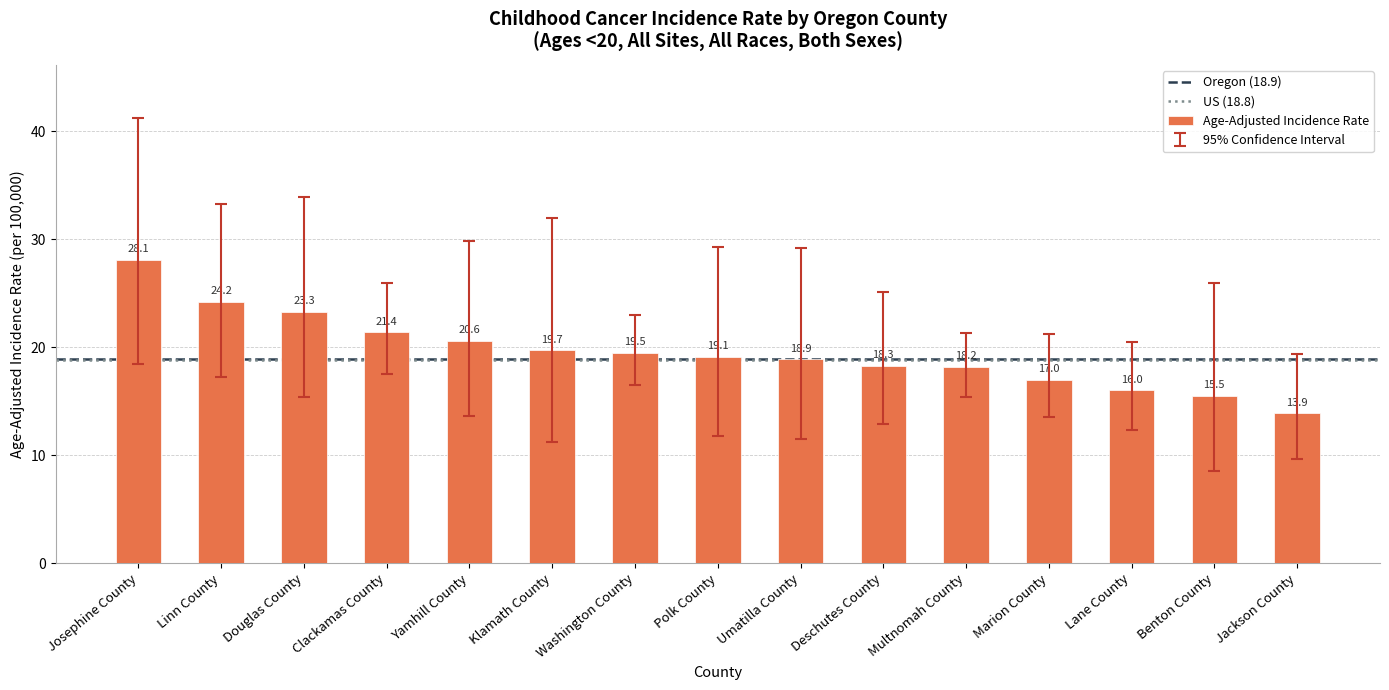

What is the maximum value shown in the chart?

28.1